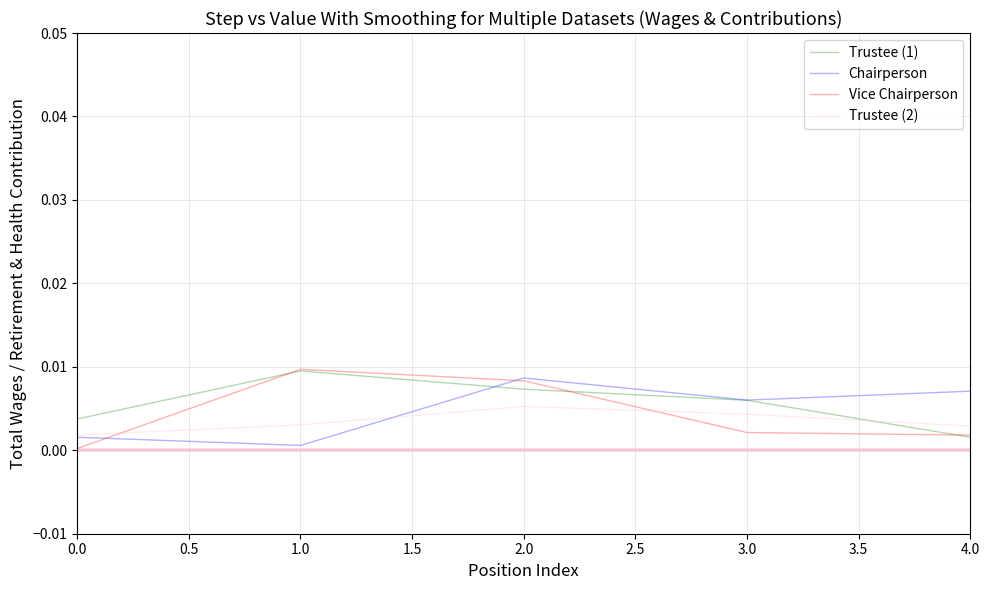

The value of Chairperson at 1.0 is 0.0. True or false?

True